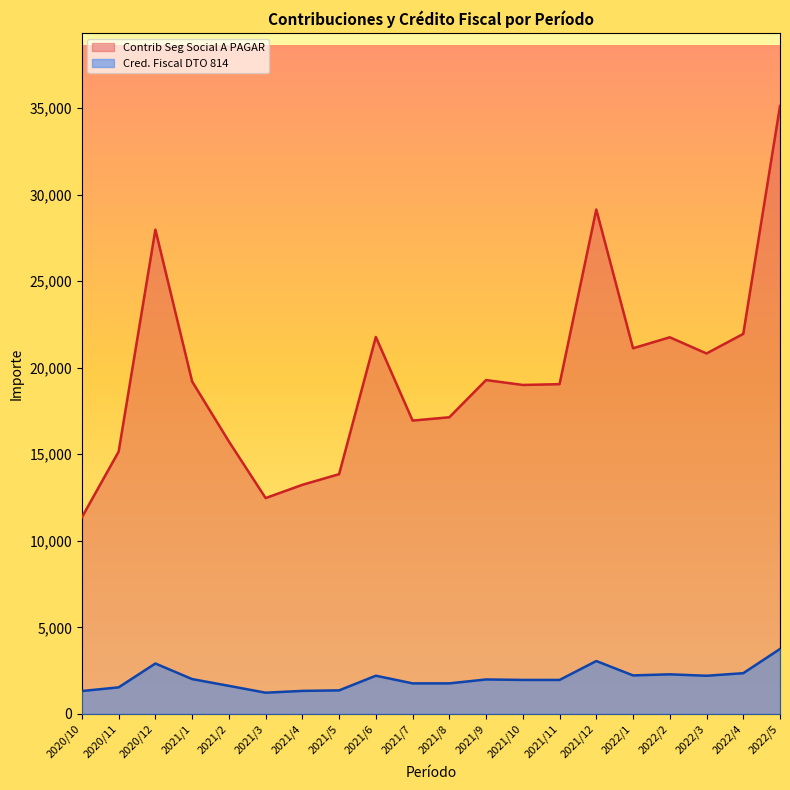

How many interior local valleys does the Contrib Seg Social A PAGAR series have?

5